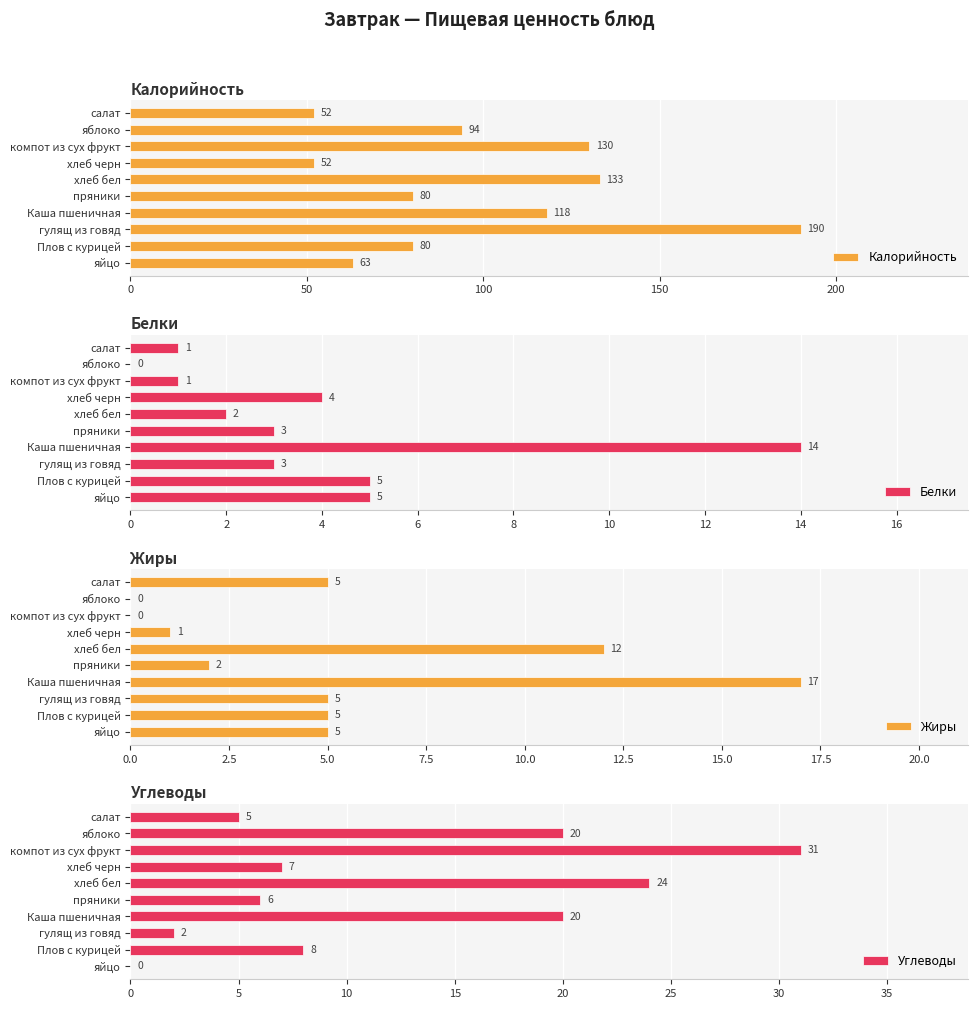

True or false: Углеводы has a value of 20 at яблоко.

True